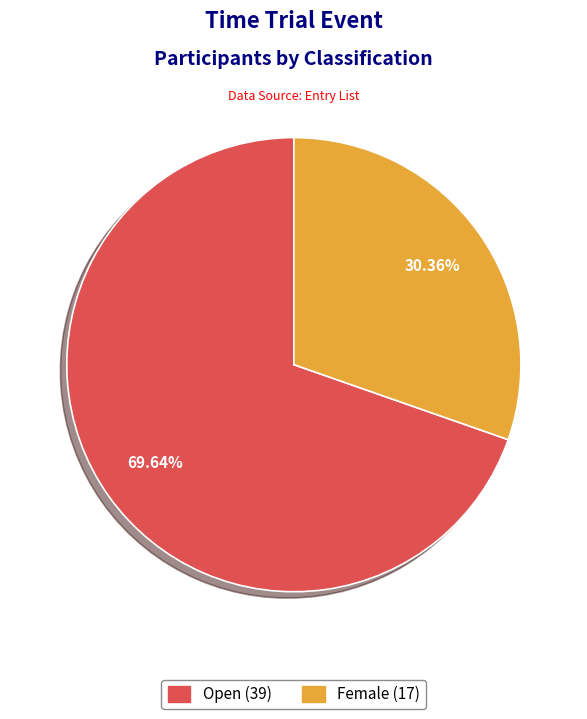

Which slice is the smallest?

Female